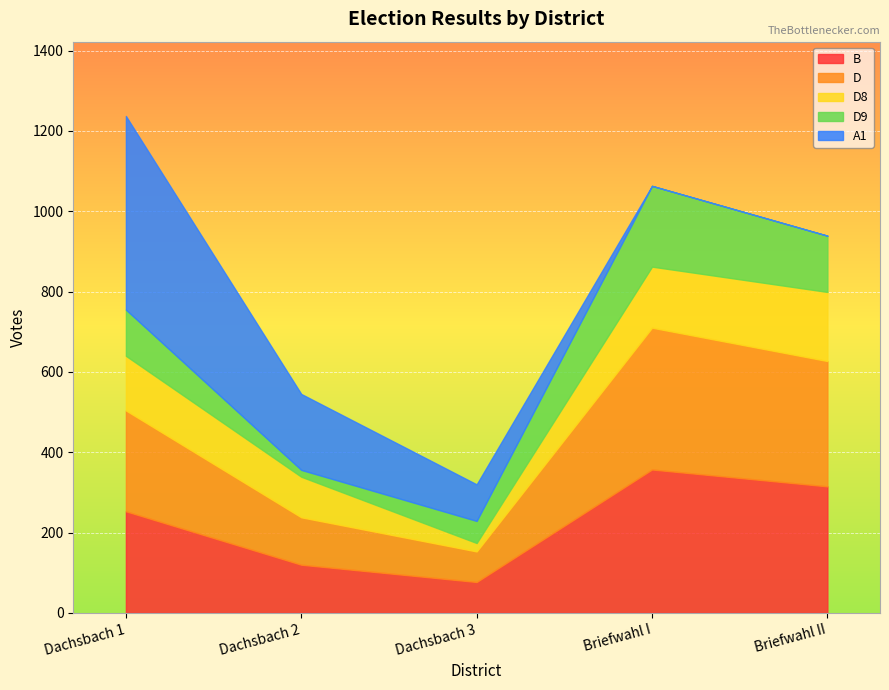

What is the approximate value of B at Briefwahl I, to the nearest 10?

360